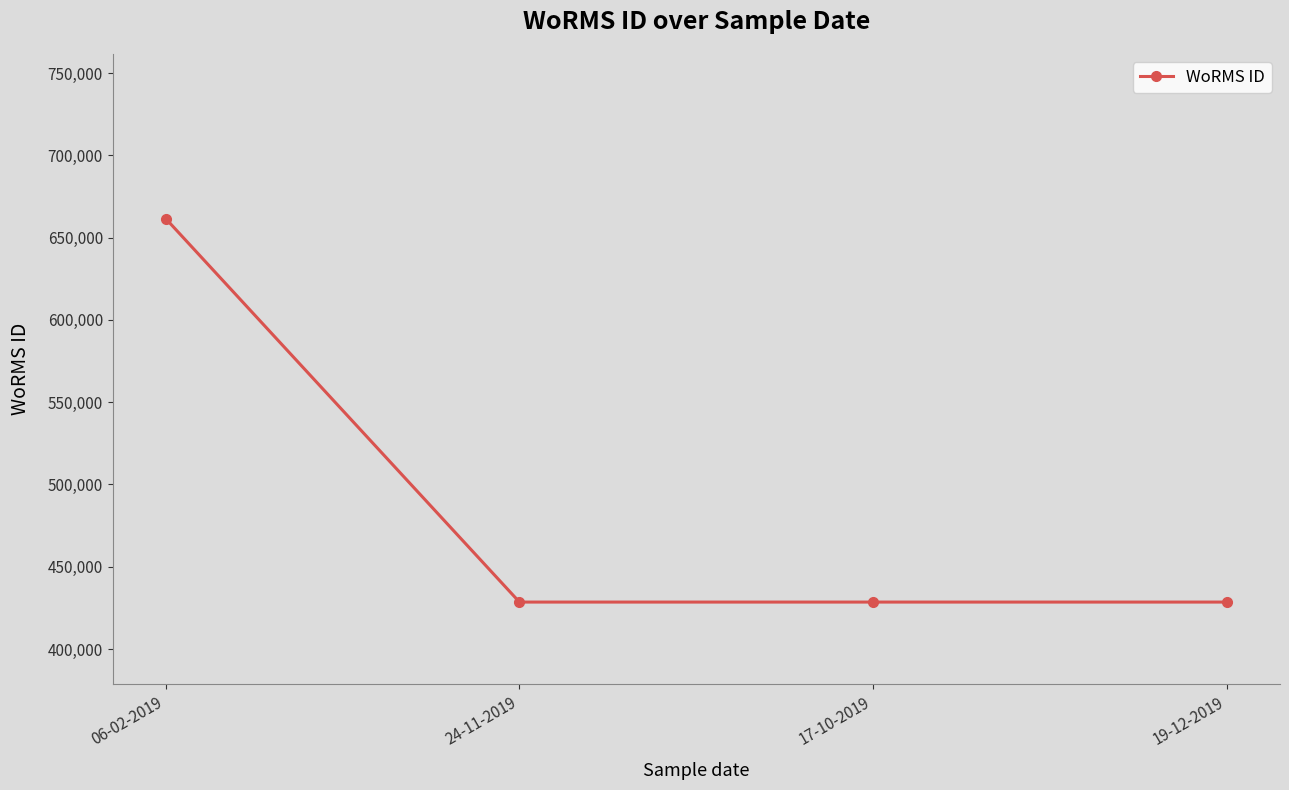

Is it true that the value at 17-10-2019 is 428522?

True